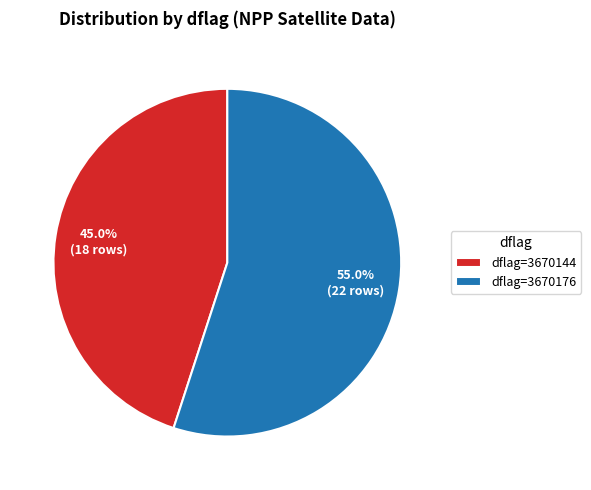

Is there a majority slice in this chart?

Yes